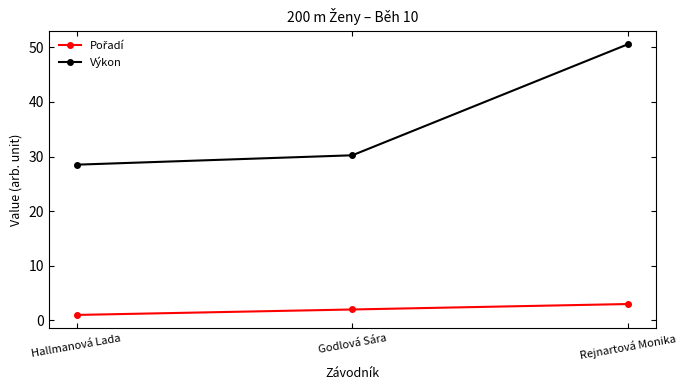

What is the minimum value for Výkon?

28.5